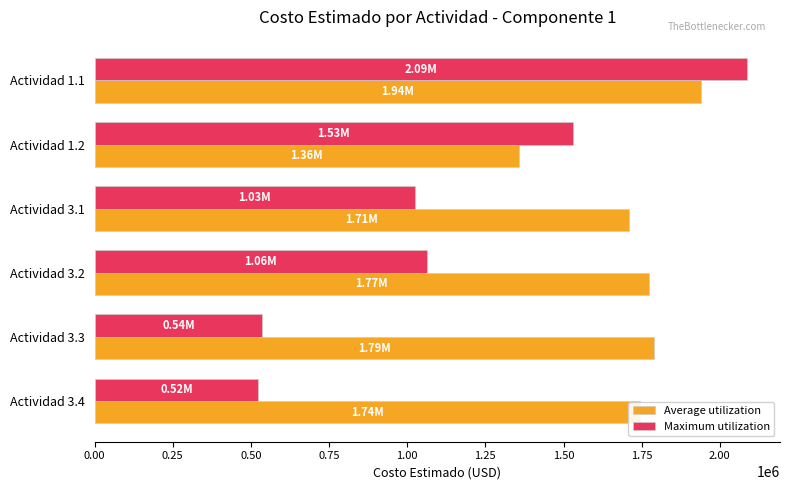

What is the difference between the highest and lowest values at Actividad 1.1?

148000